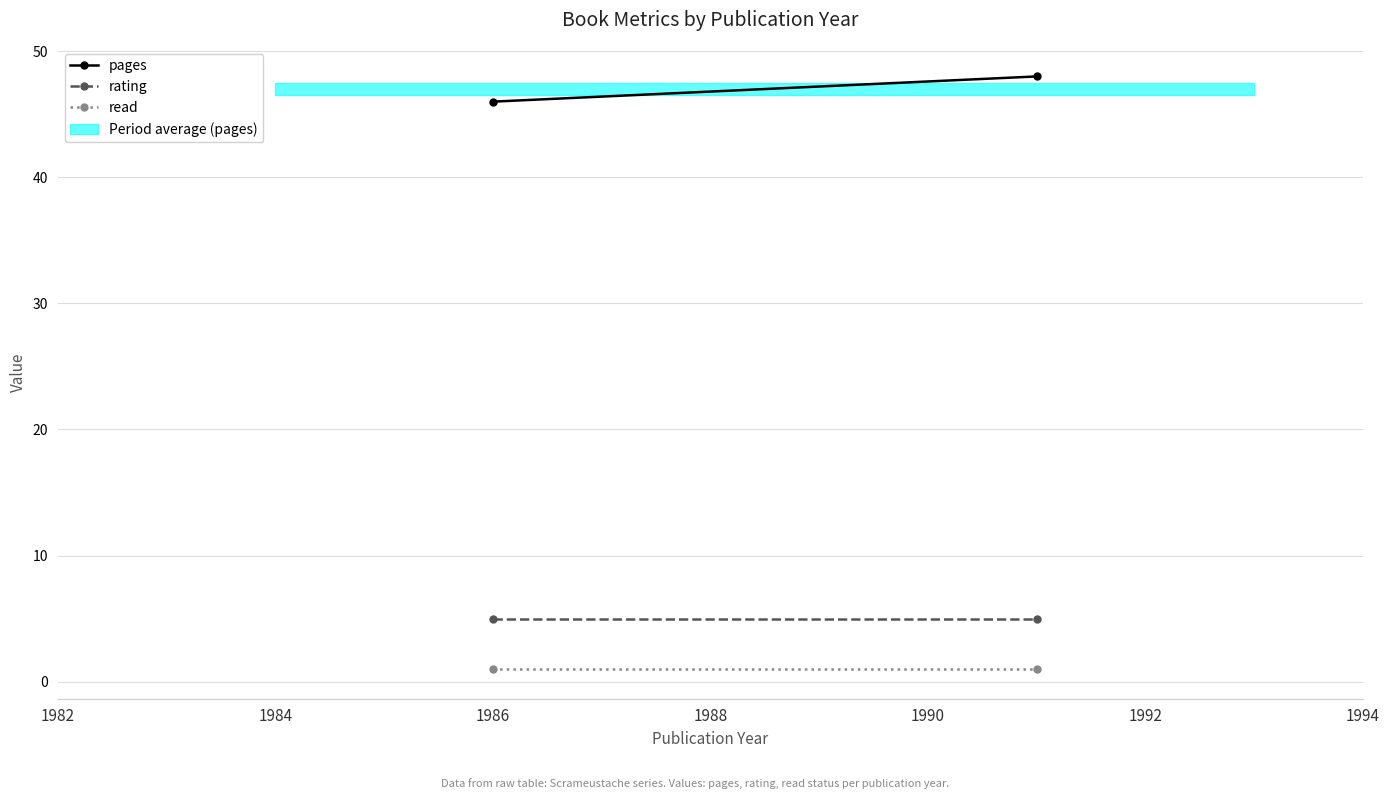

Is this an area chart (filled region under the line)?

No